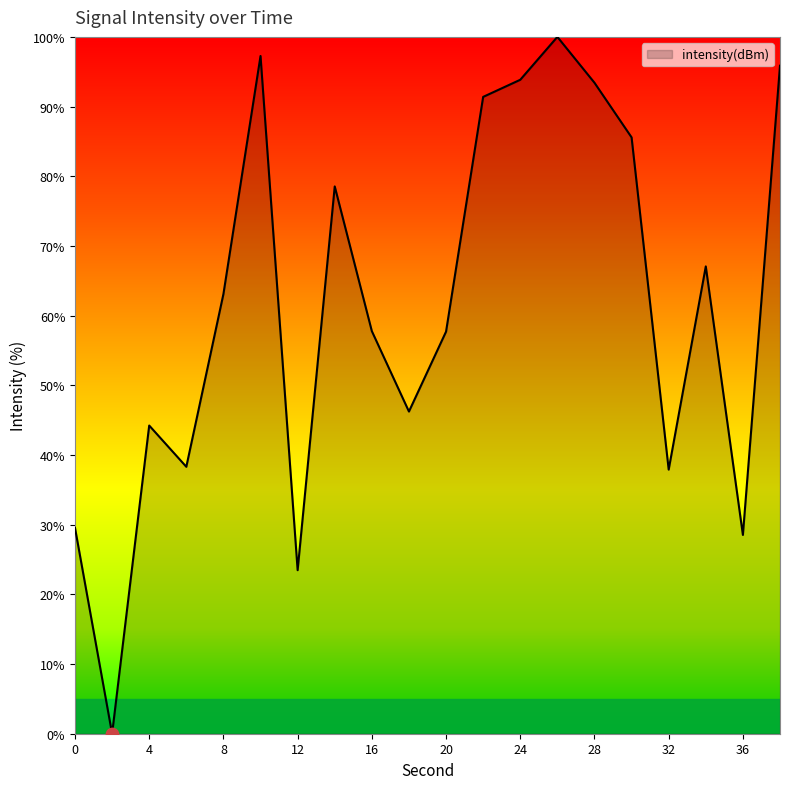

What is the greatest value displayed?

100.0